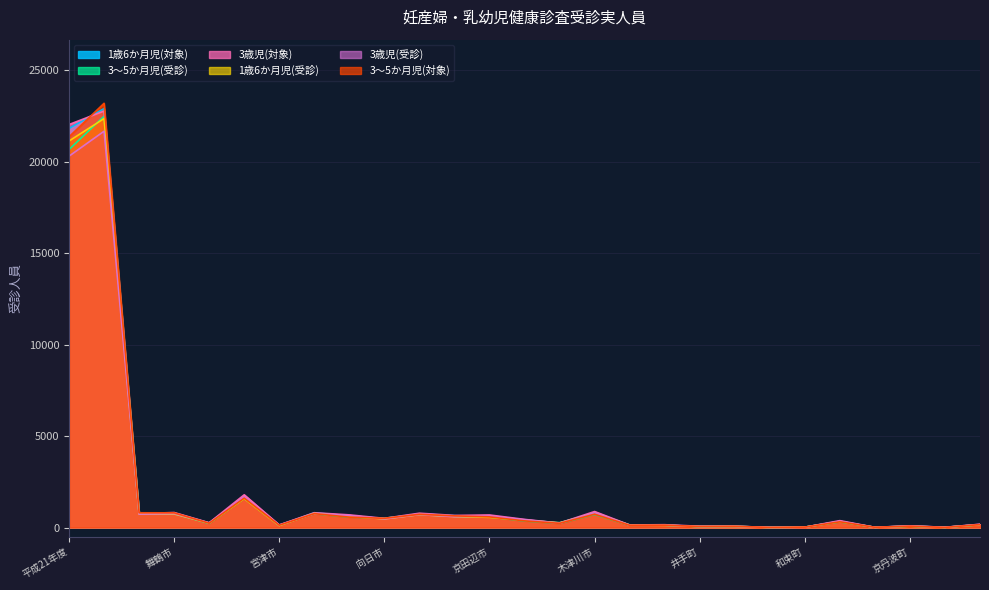

How many lines are shown in the chart?

6